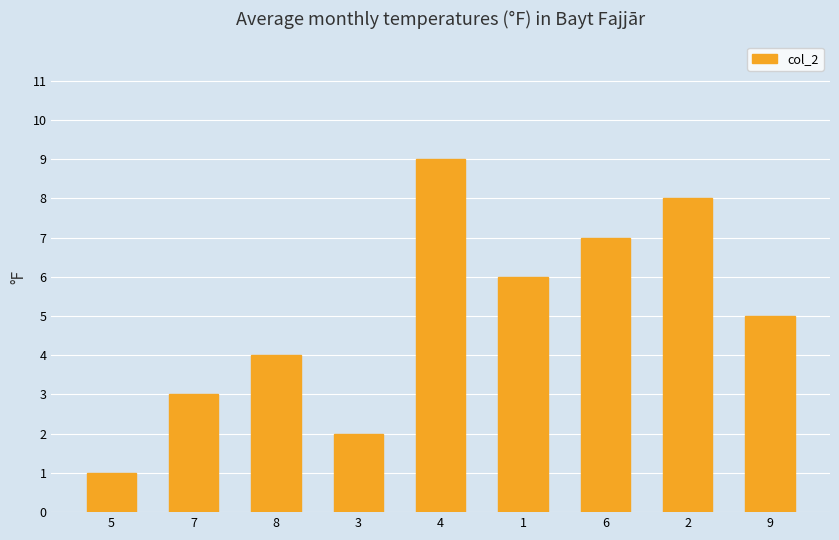

List the labels in order of value, smallest first.

5, 3, 7, 8, 9, 1, 6, 2, 4